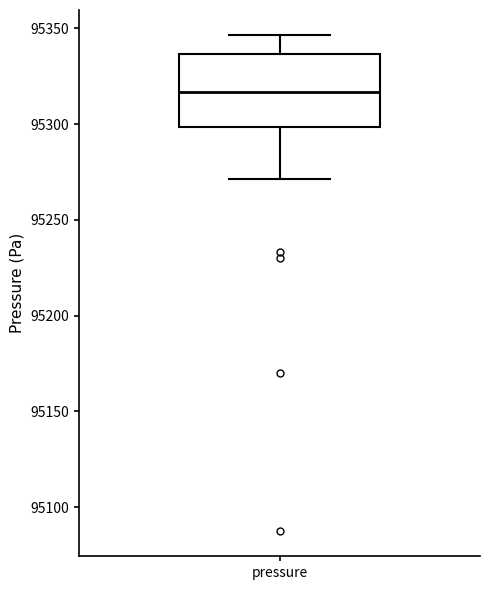

Transcribe this box plot: give where the median line is, the range the box spans, and where the two whiskers end, as read against the y-axis. The values are not printed on the chart, so give them approximately, as read against the axis.

median 95315, box 95300 to 95335, whiskers 95270 to 95345